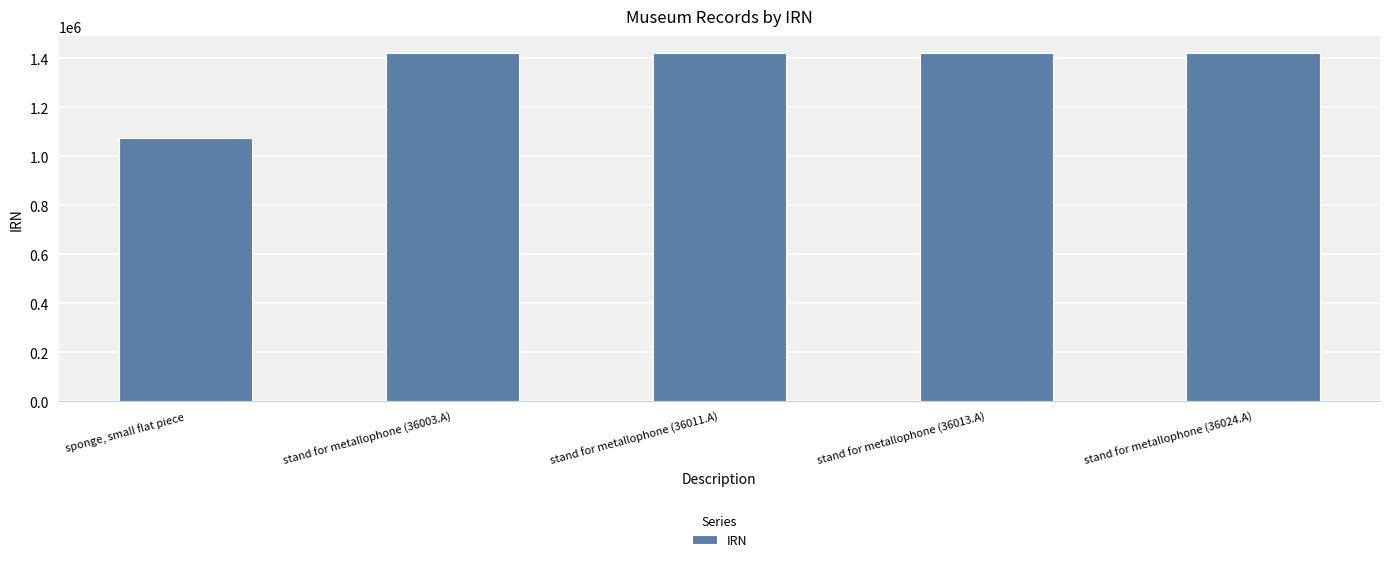

Which label corresponds to the smallest value in the chart?

sponge, small flat piece